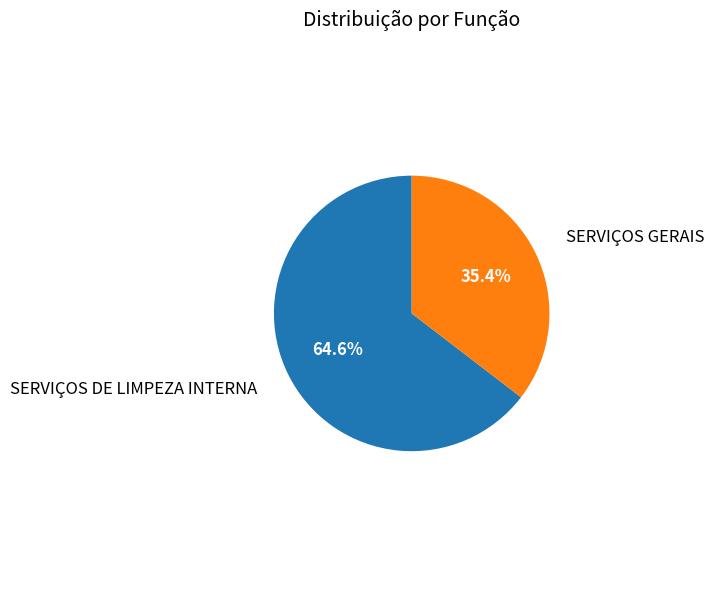

Is there any slice that represents more than half of the pie?

Yes